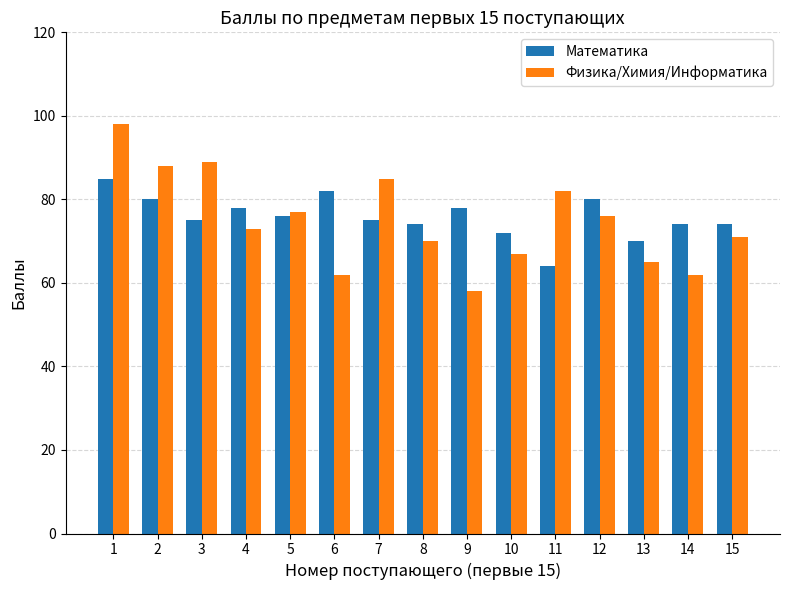

Reading right to left, extract all data points from this chart.

Математика: 74	74	70	80	64	72	78	74	75	82	76	78	75	80	85
Физика/Химия/Информатика: 71	62	65	76	82	67	58	70	85	62	77	73	89	88	98